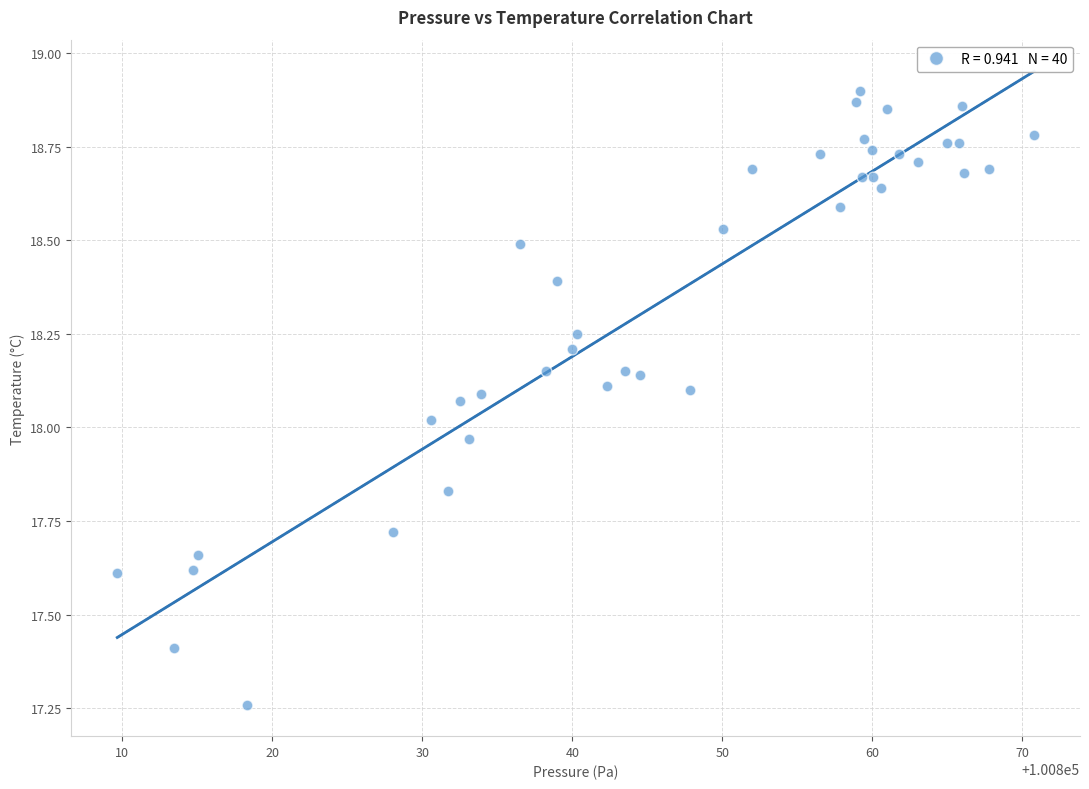

What is the range of Y values (max minus min)?

1.6